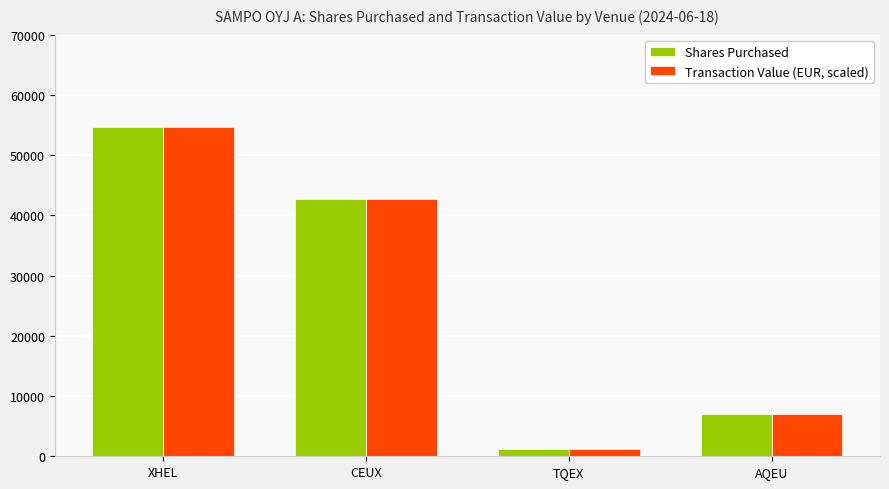

What is the label of the 3rd bar from the right?

CEUX